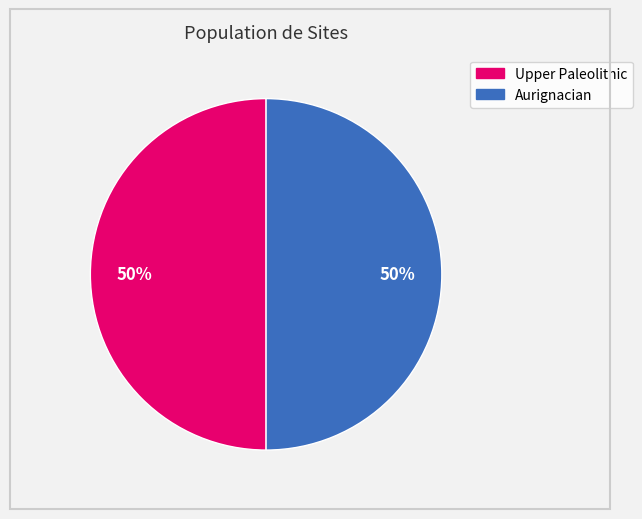

What is the ratio of the value at Aurignacian to the value at Upper Paleolithic?

1.0